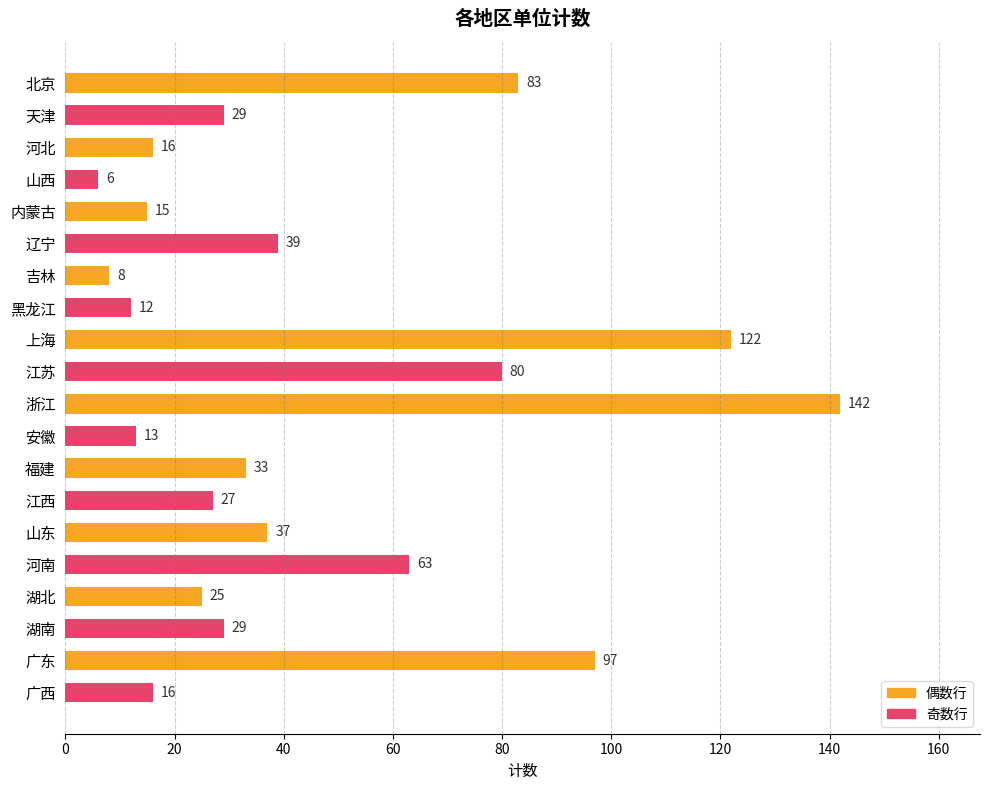

What is the minimum value shown in the chart?

6